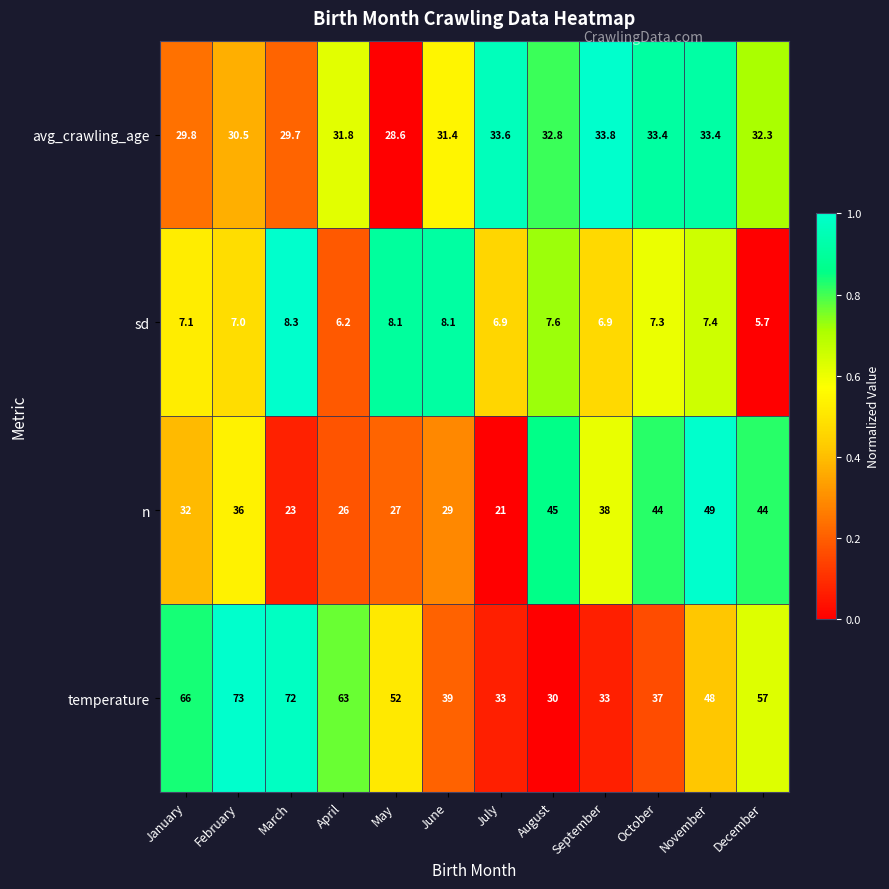

What is the difference between the highest and lowest values at January?

58.9